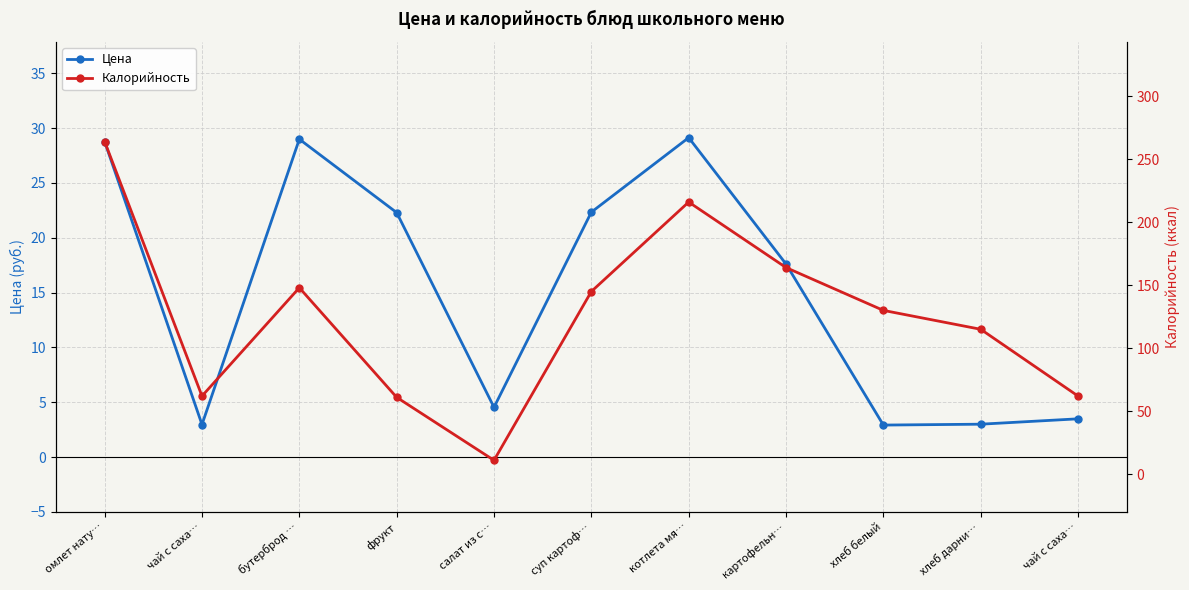

How many interior local peaks does the Калорийность series have?

2